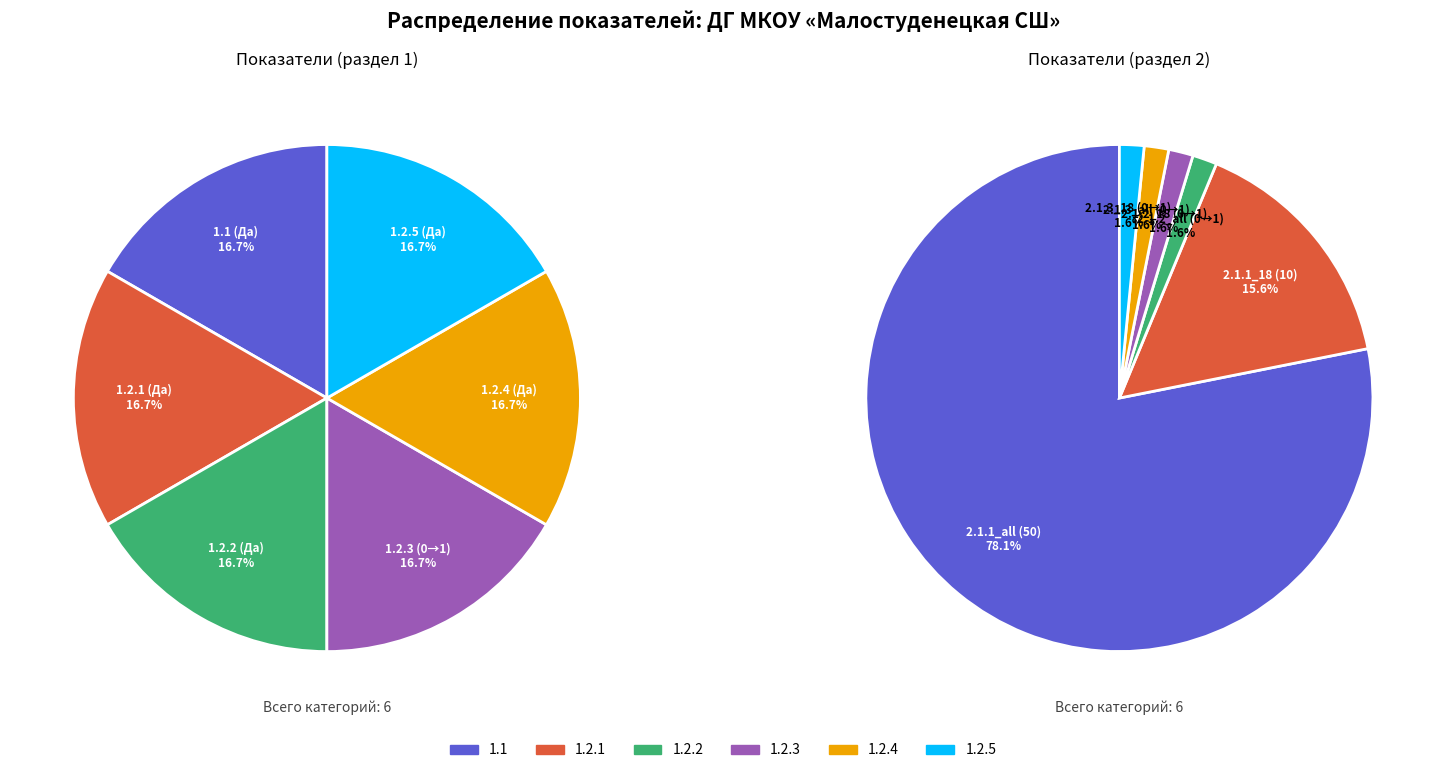

Count the number of slices in the pie.

6